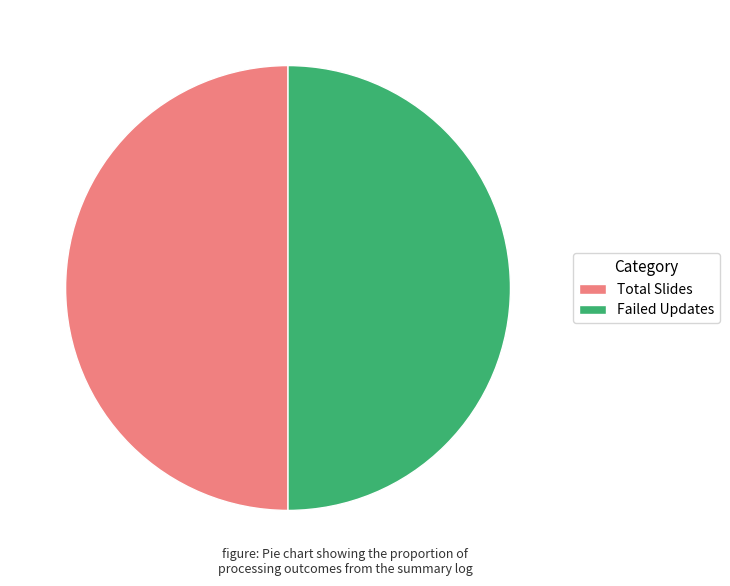

True or false: Failed Updates accounts for 37% of the total.

False